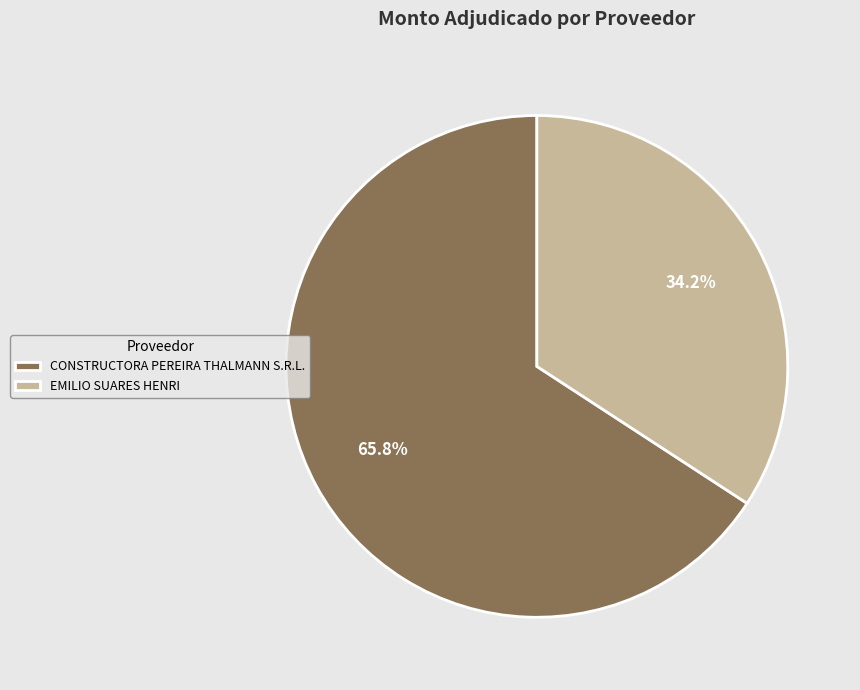

Does any single category account for the majority?

Yes